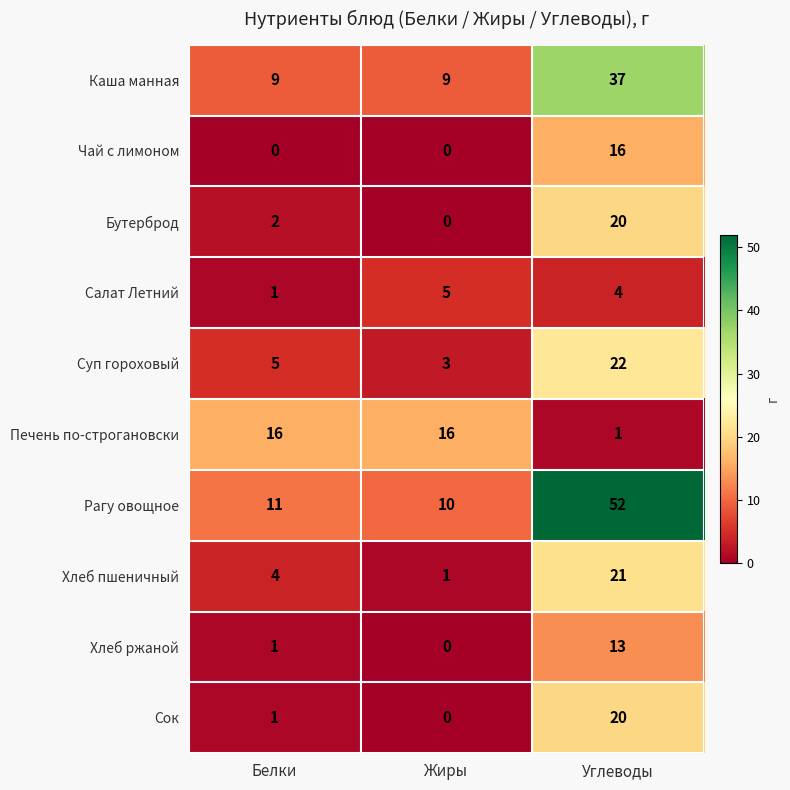

What is the sum of all Суп гороховый values?

30